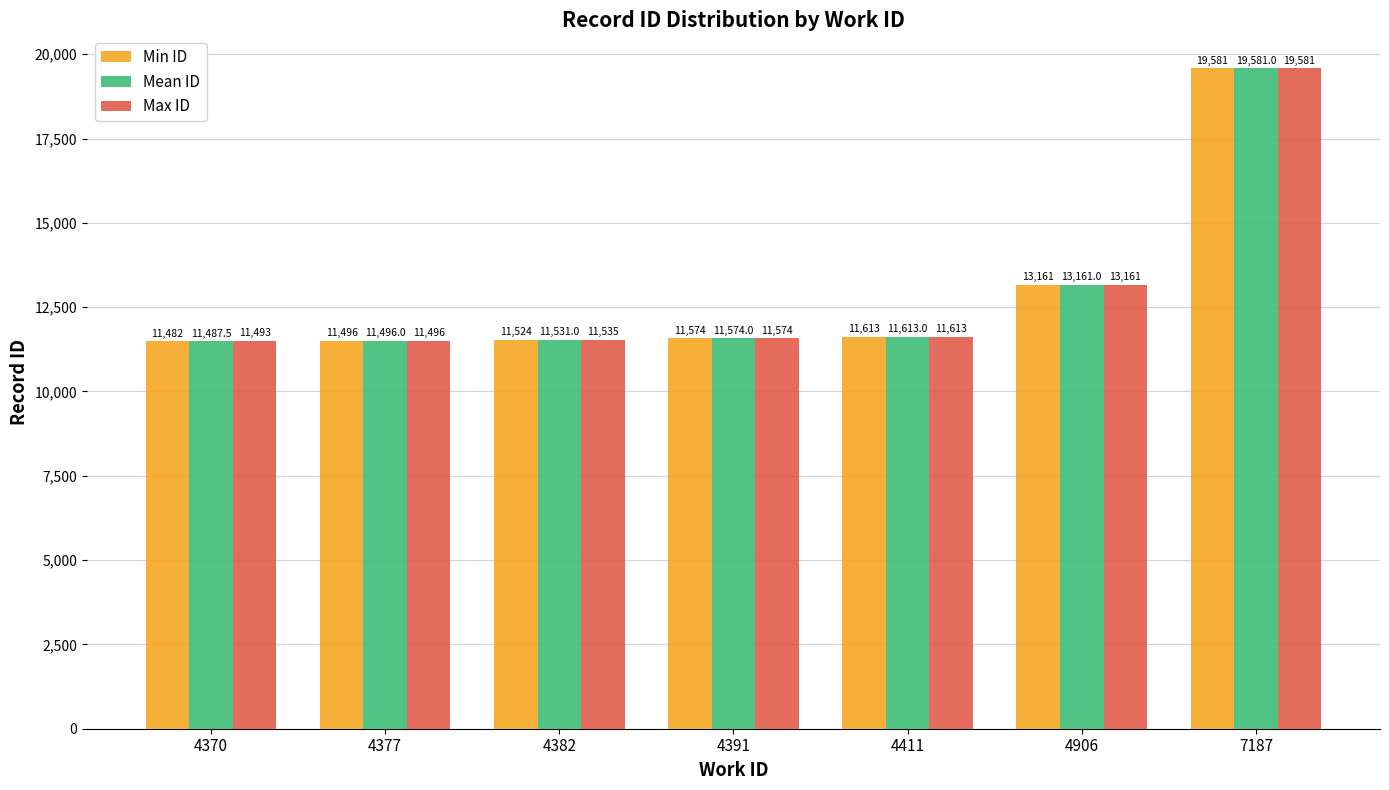

What is the maximum value for Mean ID?

19581.0